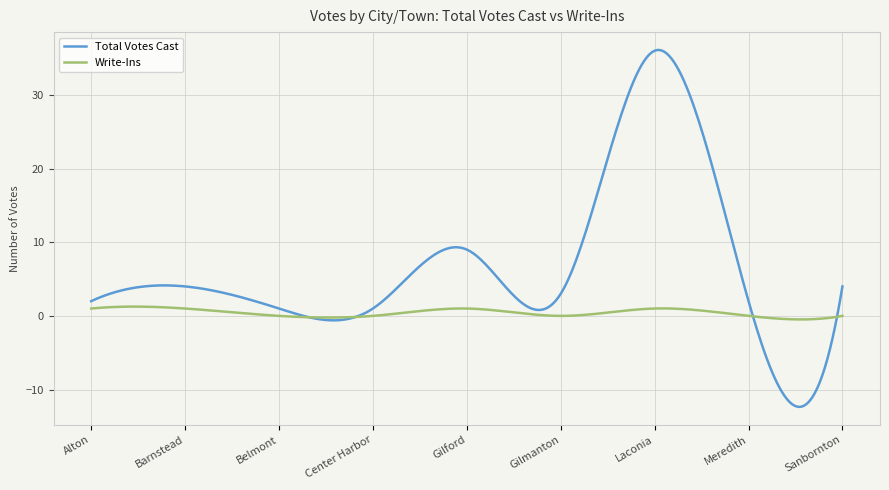

What is the smallest value displayed?

-12.4